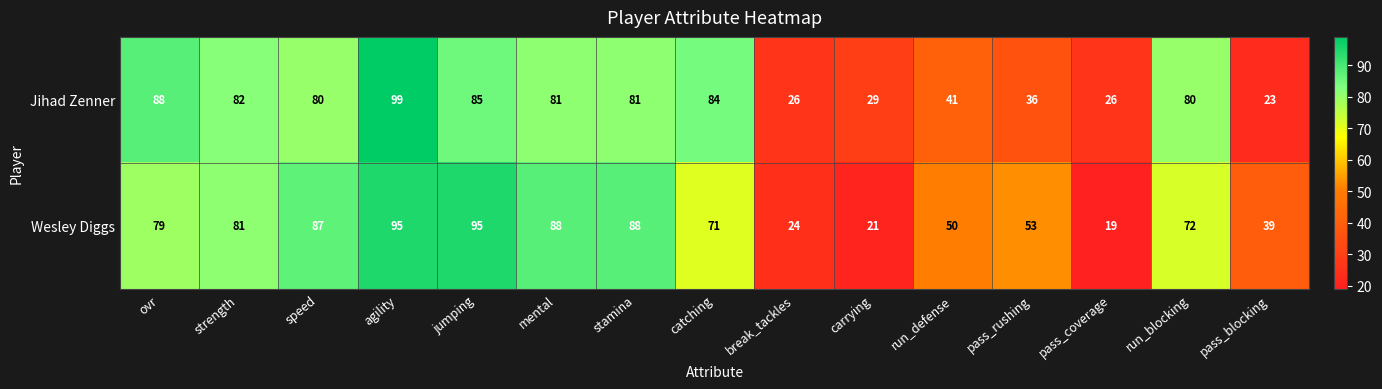

What is the difference between the maximum and minimum values in the Wesley Diggs series?

76